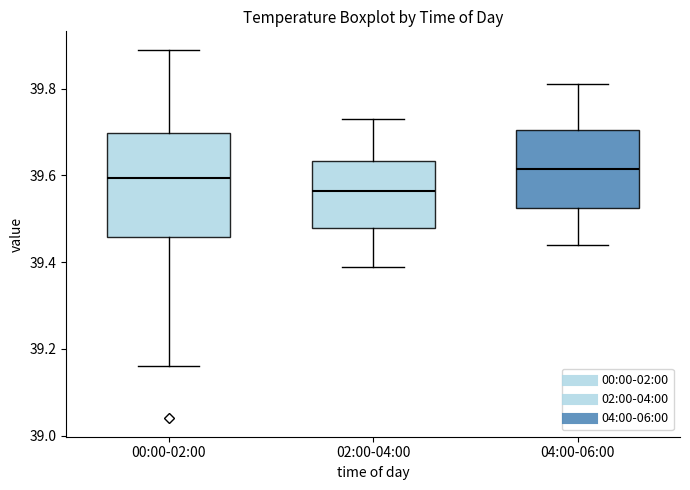

Where is the upper edge of the box for 00:00-02:00 on the y-axis? The values are not printed on the chart, so give them approximately, as read against the axis.

39.70